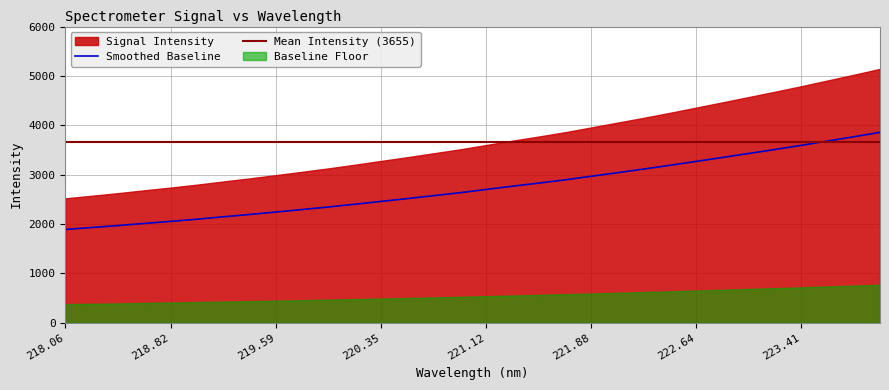

True or false: Smoothed Baseline has a value of 2192.4 at 223.41.

False